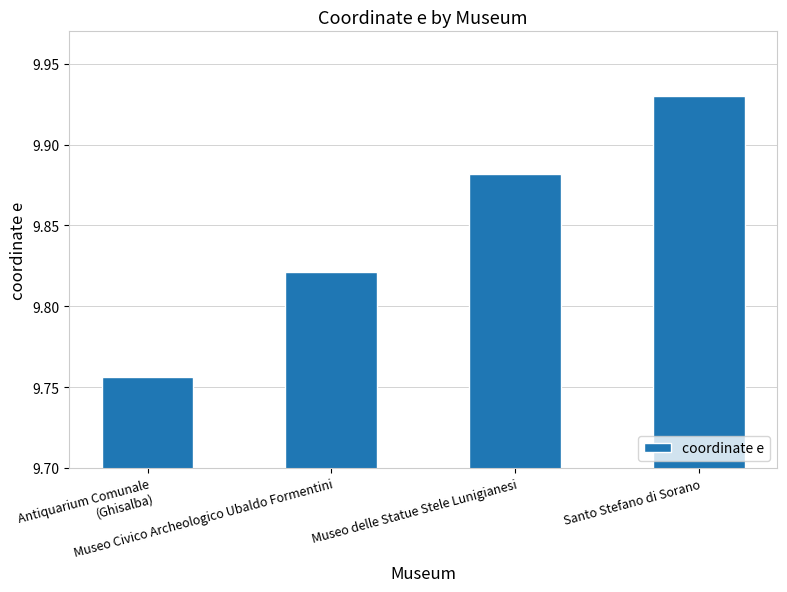

Where is the data nearest to the value 9?

Antiquarium Comunale (Ghisalba)